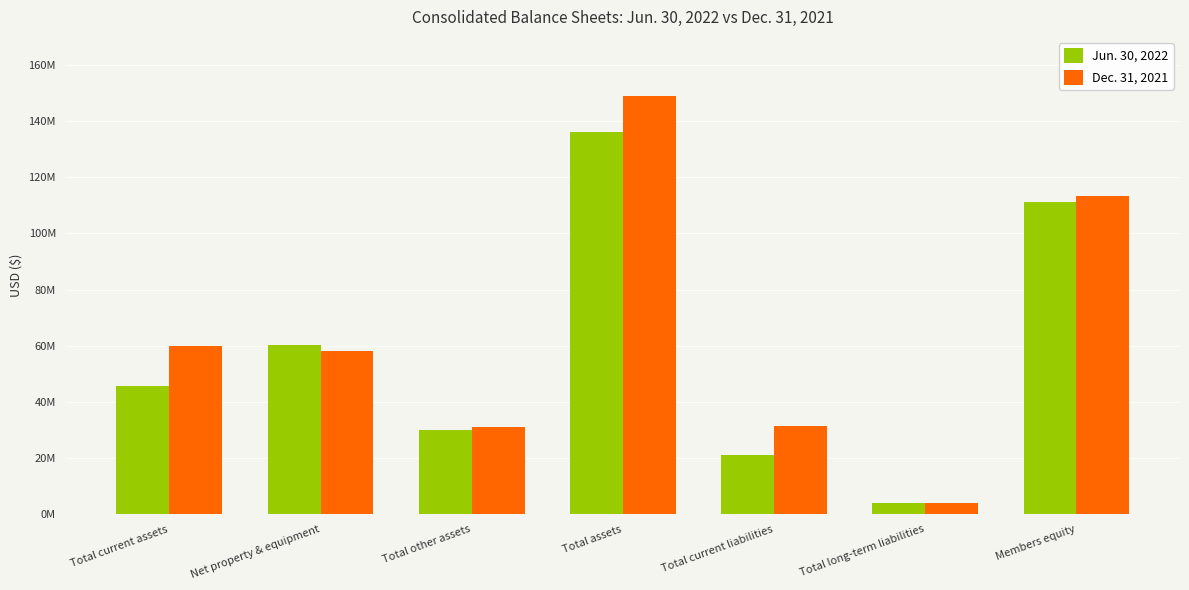

Are the bars horizontal?

No